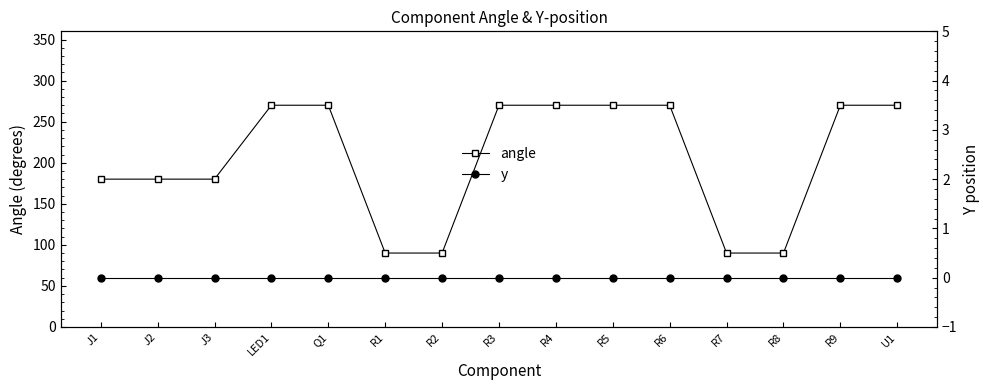

Is this an area chart (filled region under the line)?

No